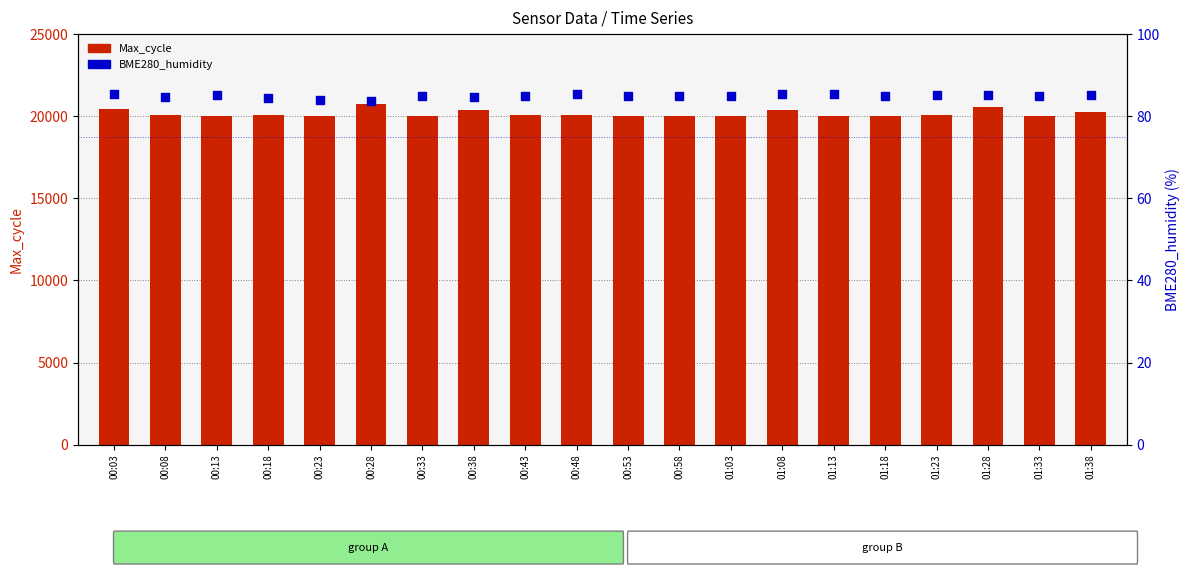

Which series has the largest total across all categories?

Max_cycle